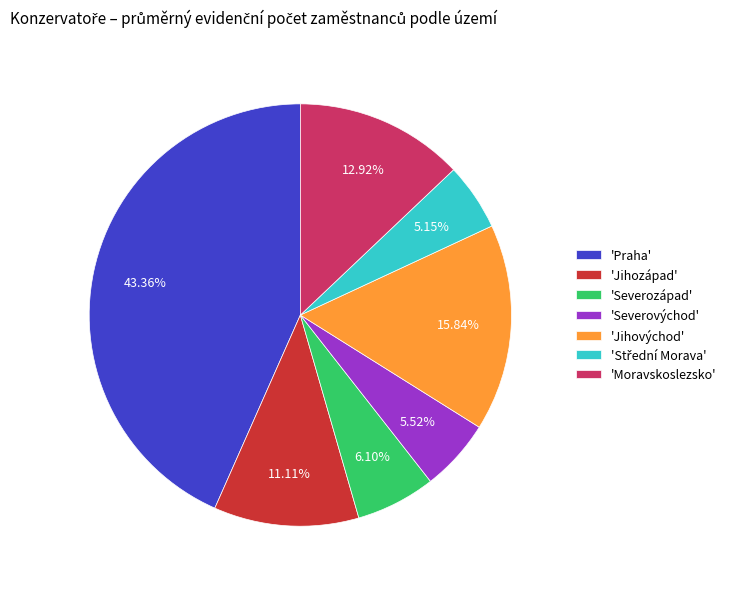

Does 'Jihovýchod' account for over 50% of the chart?

No